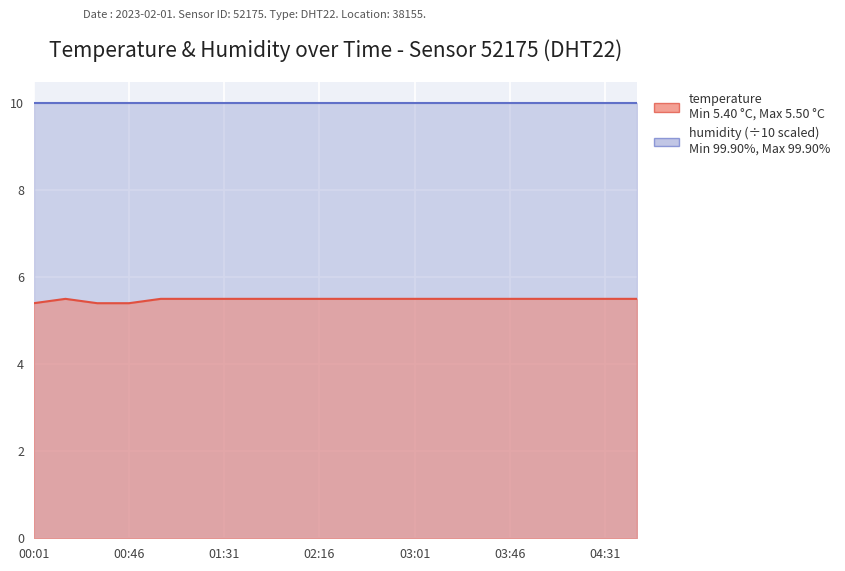

Is it true that the value at 04:01 is 9.5?

False